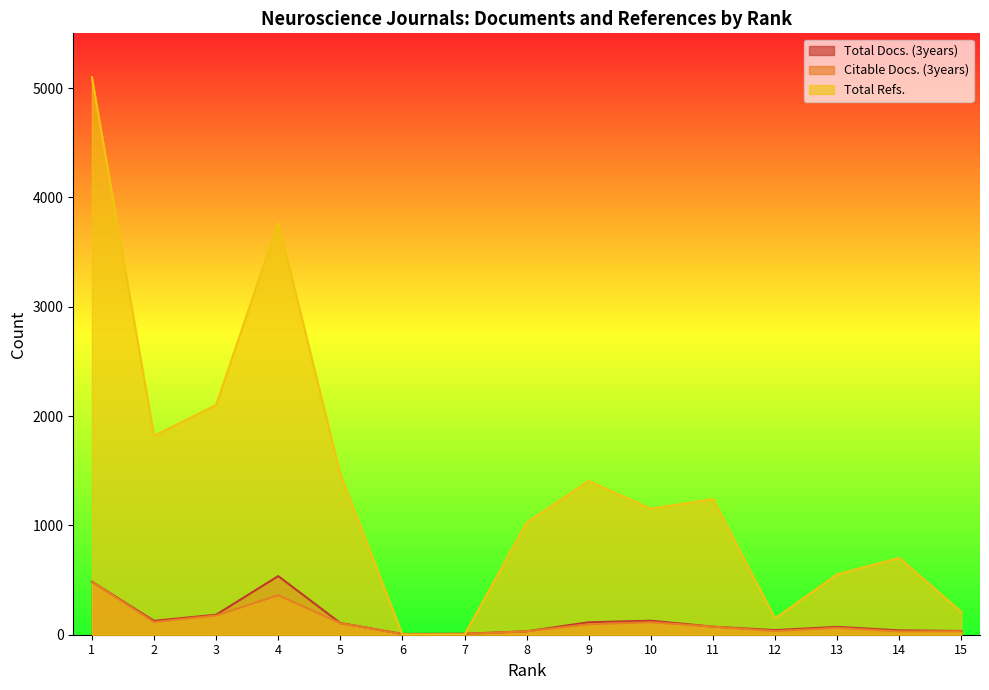

How many lines are shown in the chart?

3